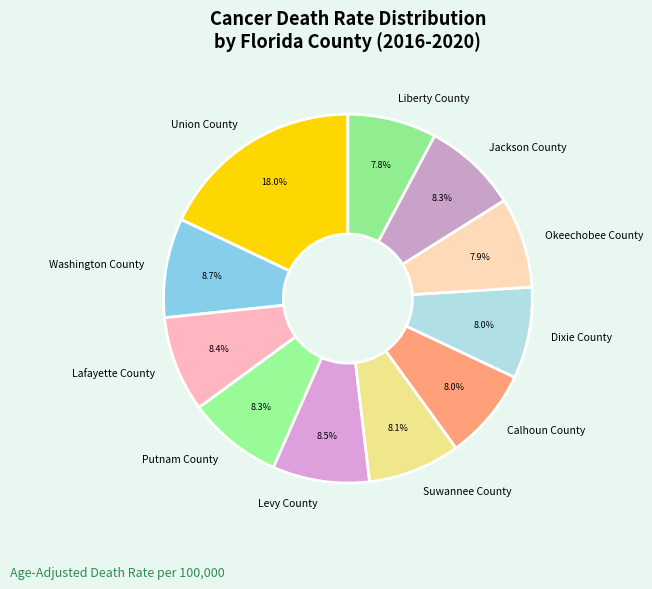

True or false: Putnam County accounts for 8% of the total.

True